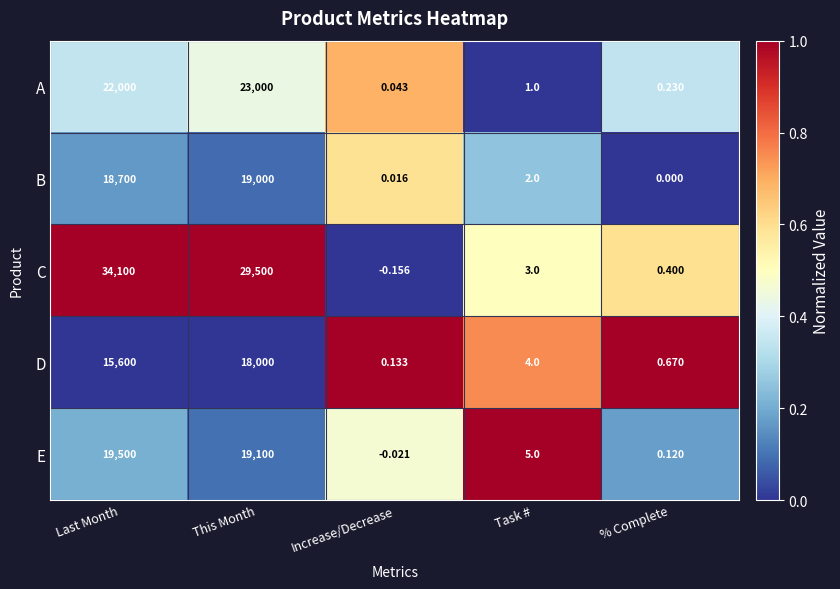

Where does the A series first go above 1?

Last Month